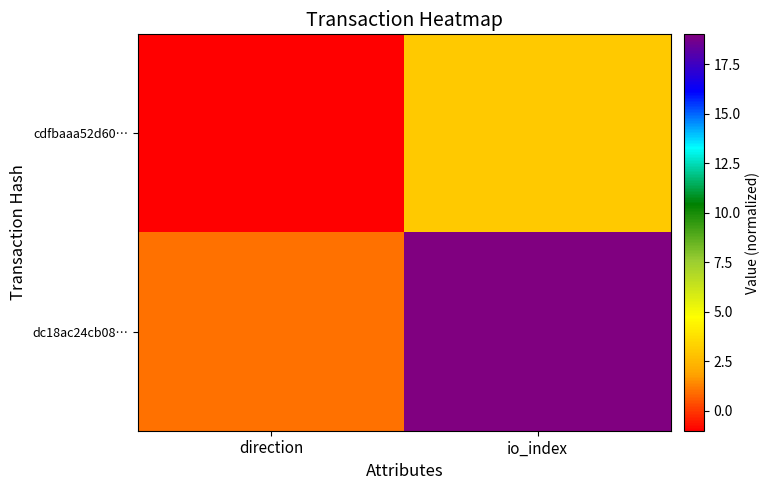

Which series changed the most between direction and io_index?

dc18ac24cb08…